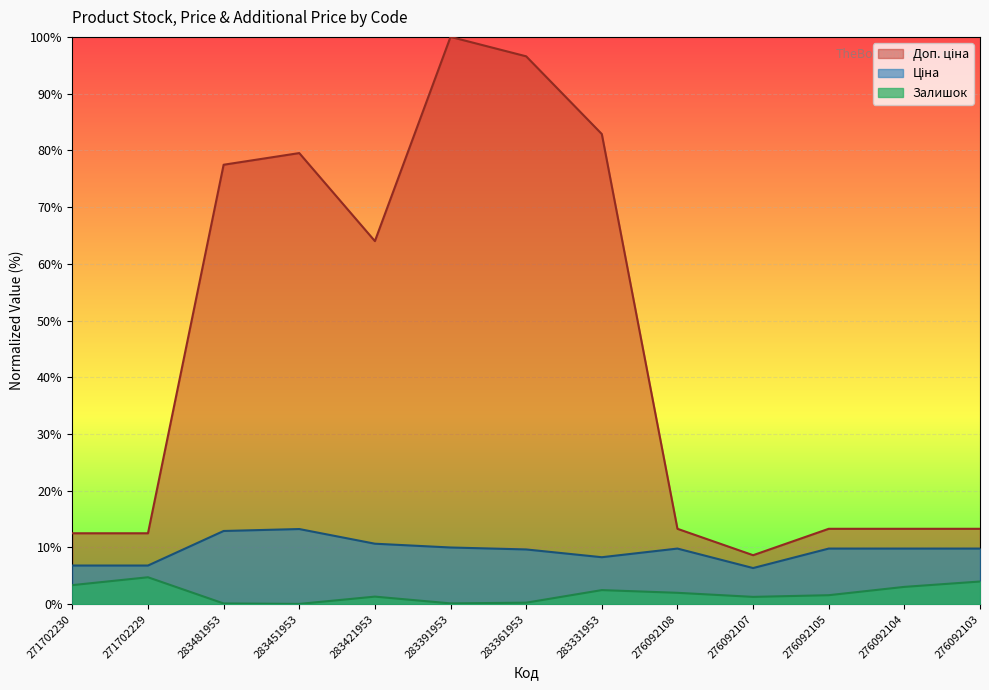

True or false: Залишок and Доп. ціна cross at least once.

False